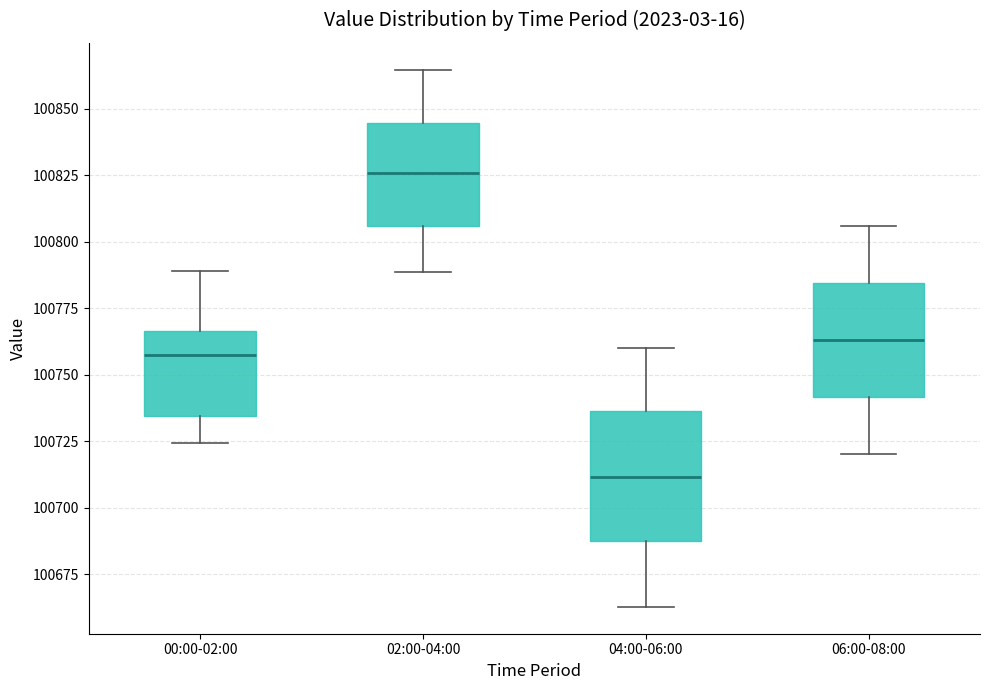

Which box's median line is the lowest?

04:00-06:00